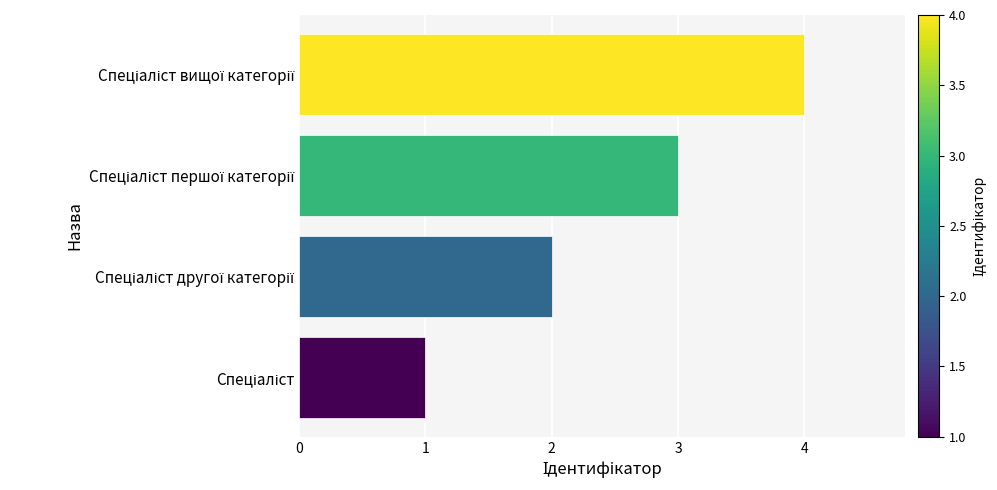

What is the greatest value displayed?

4